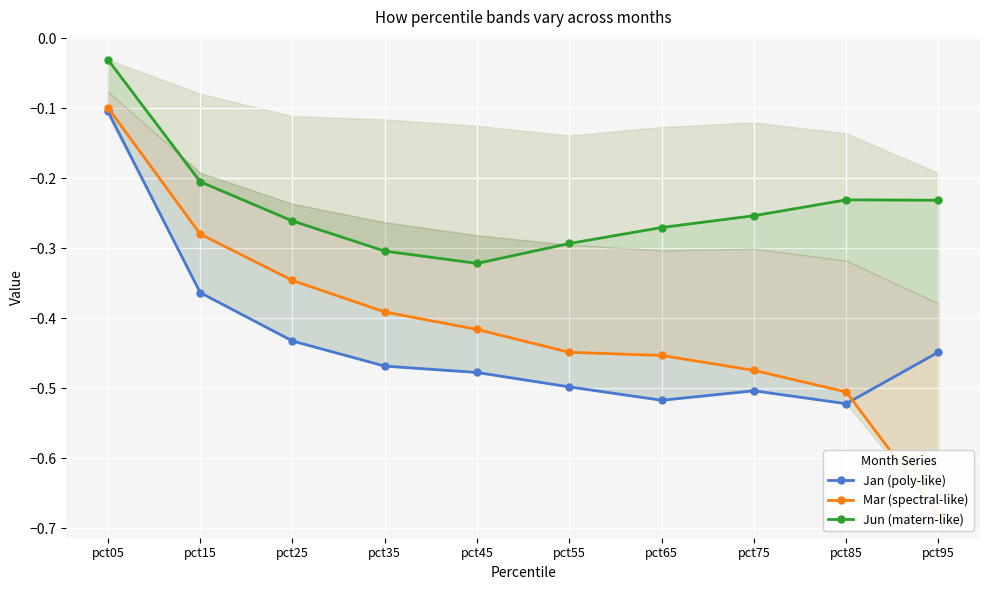

What are all the series names shown in the legend?

Jan (poly-like), Mar (spectral-like), Jun (matern-like)